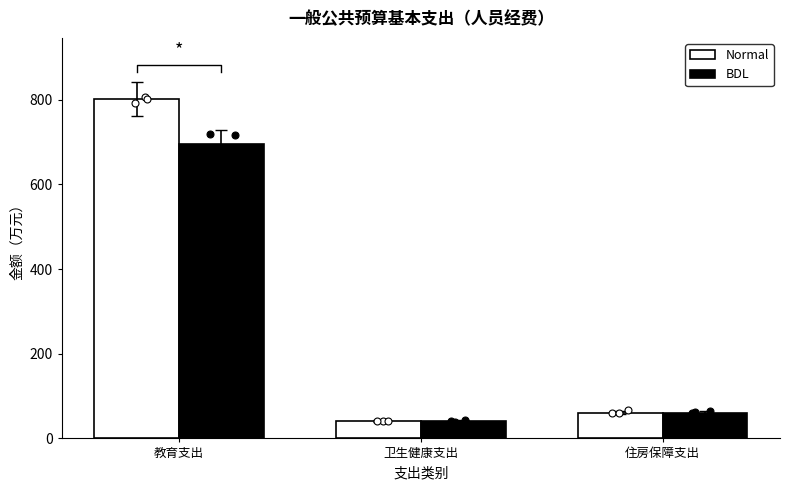

At which category is the sum across all series the highest?

教育支出